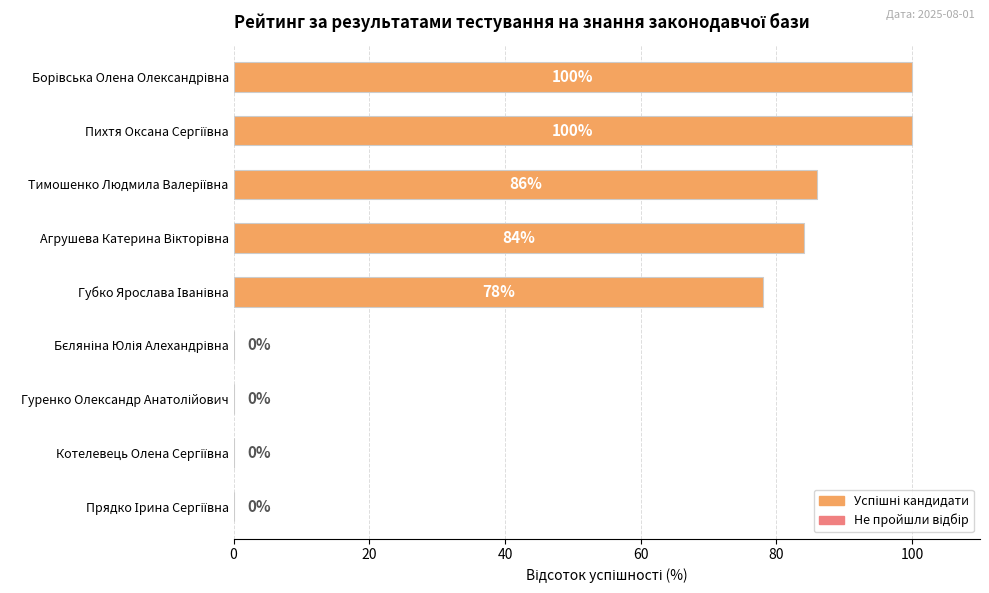

How many categories are shown in the chart?

9